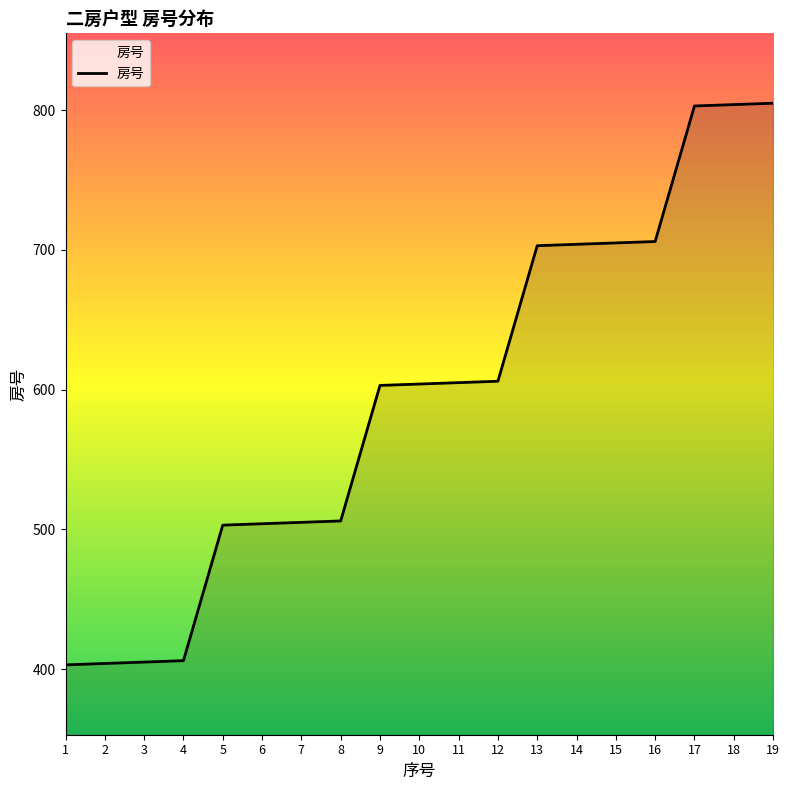

Approximately how many times larger is the value at 8 compared to 12?

0.8